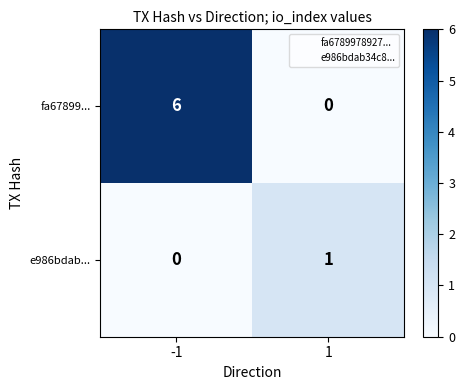

What is the difference between the highest and lowest values at 1?

1